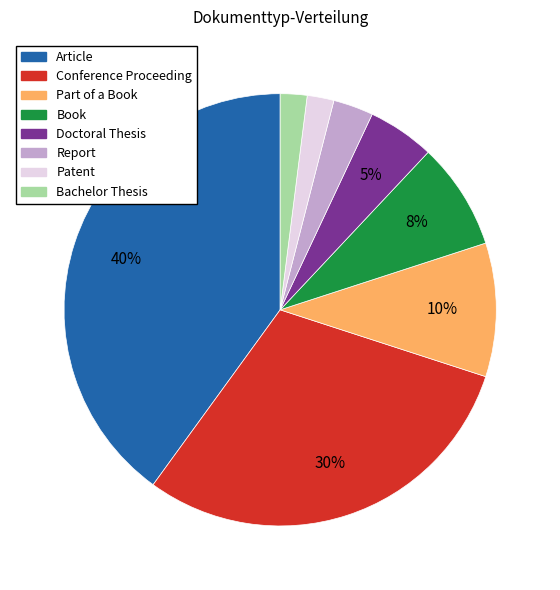

What percentage is the Bachelor Thesis slice, to the nearest percent?

2%